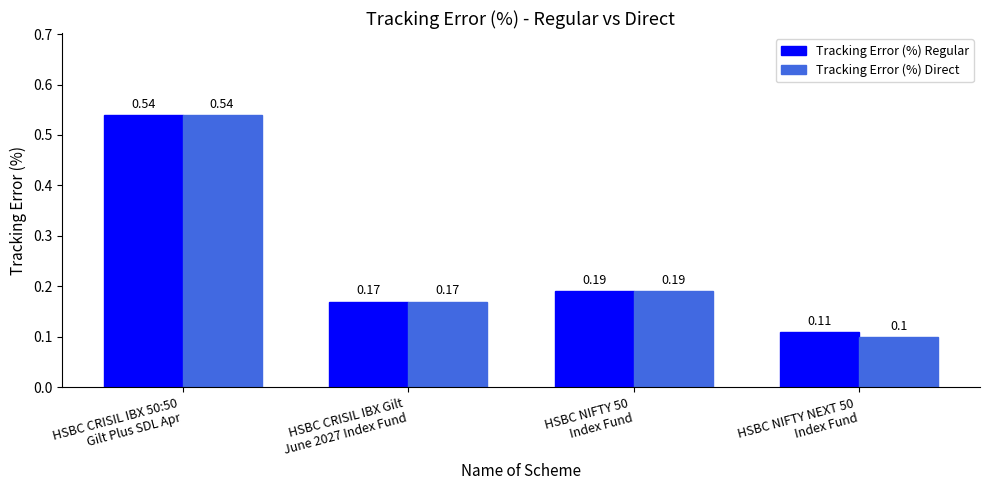

Count the number of categories in the chart.

4